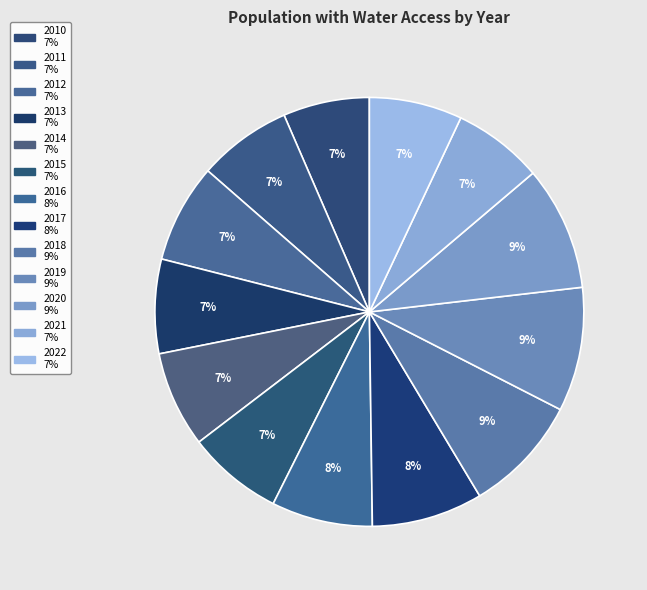

Combined, do 2022 and 2016 account for over 50%?

No